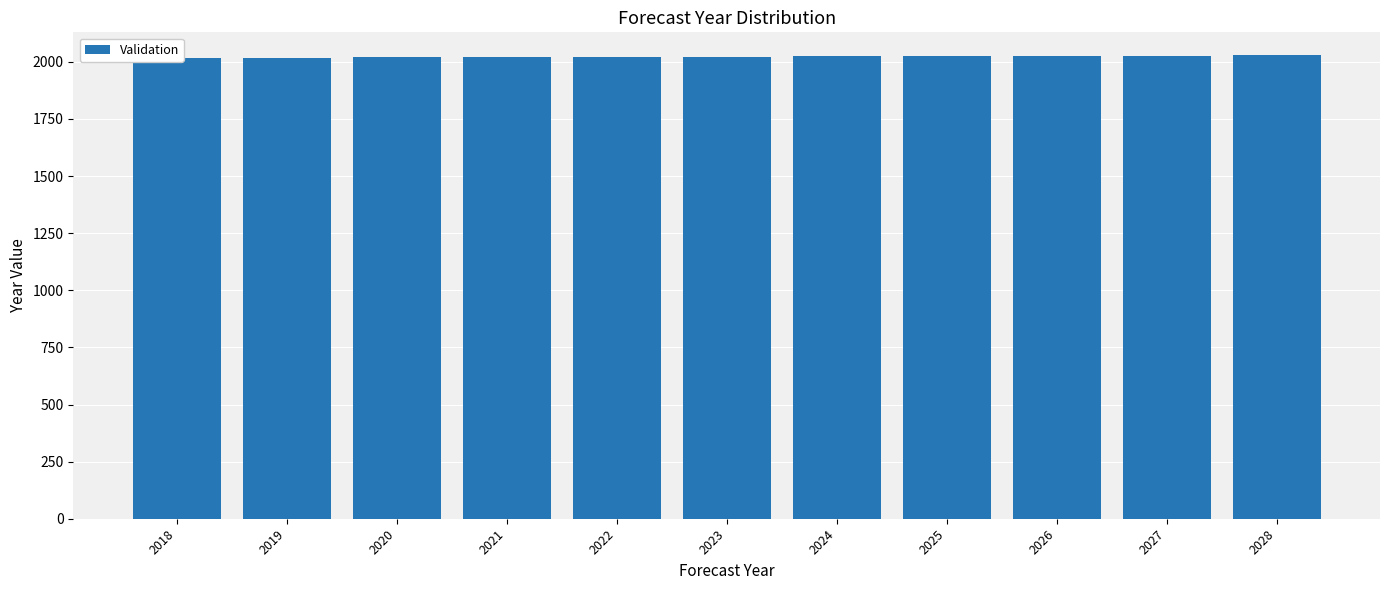

Which label corresponds to the largest value in the chart?

2028